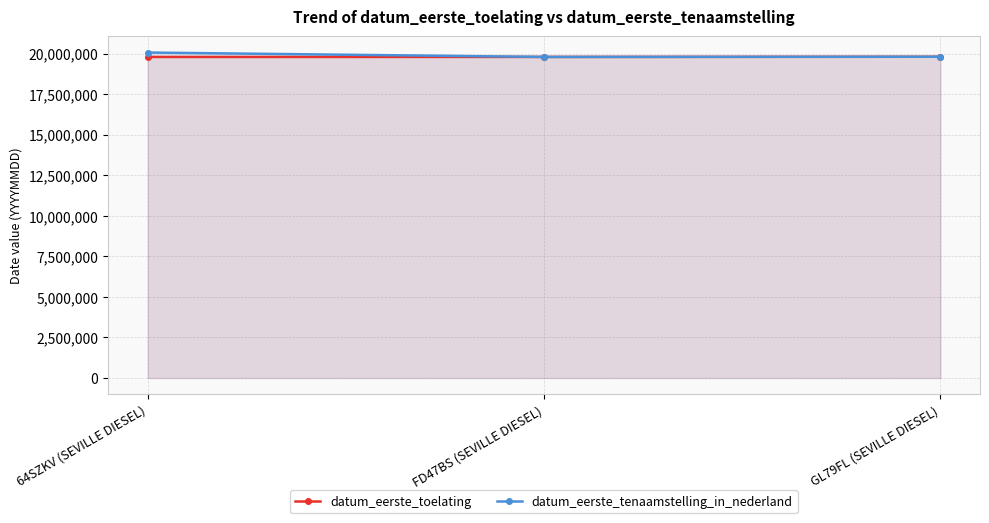

At which category is the sum across all series the highest?

64SZKV (SEVILLE DIESEL)